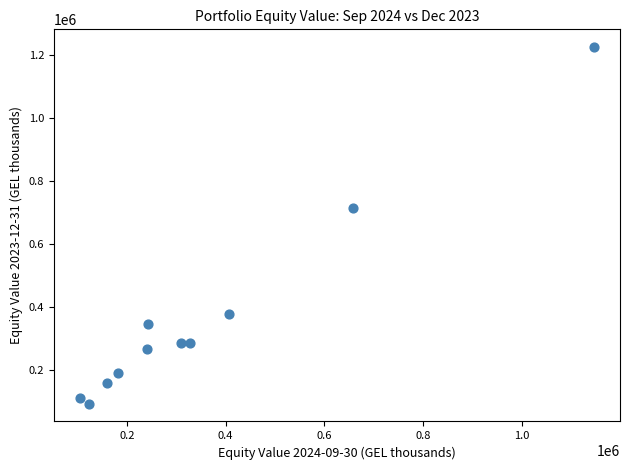

What is the range of X values (max minus min)?

1041904